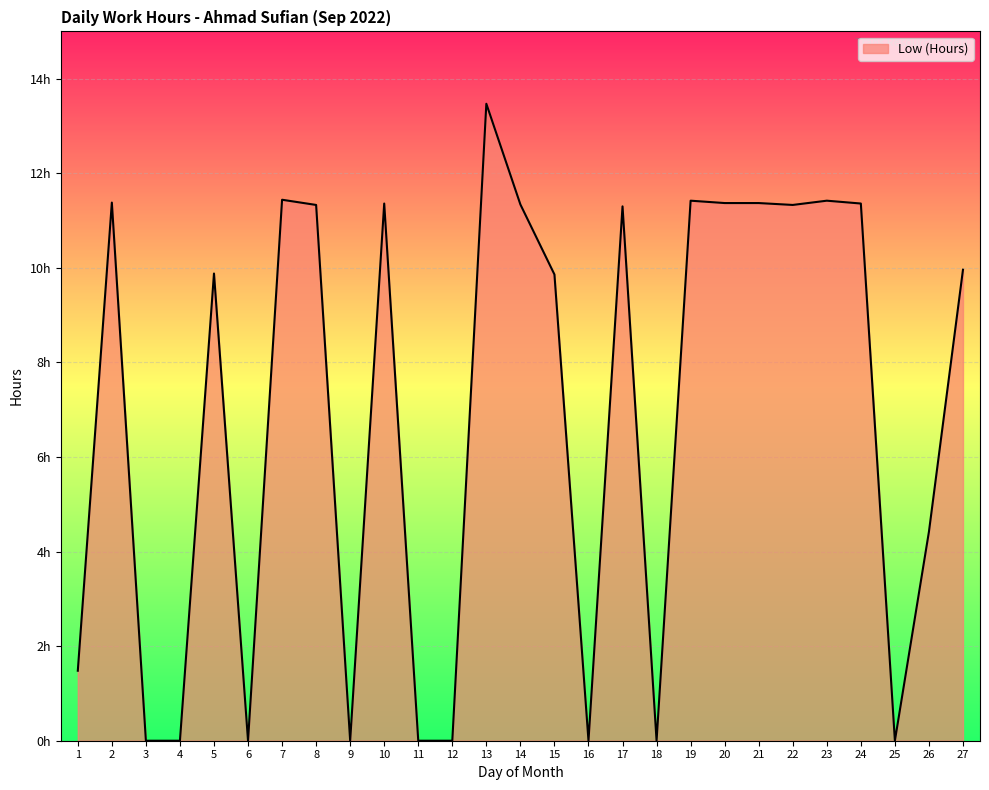

The value at 18 is 7.7. True or false?

False